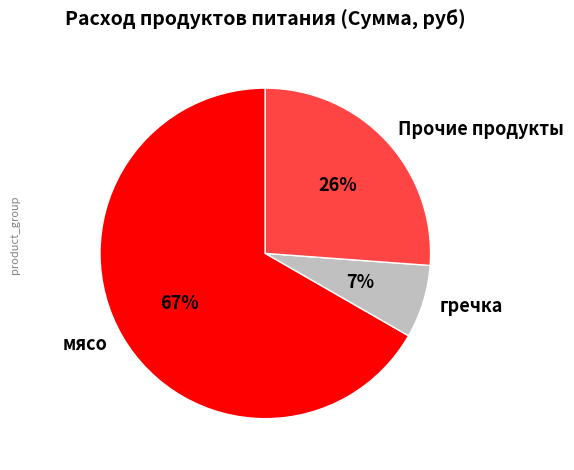

Do Прочие продукты and гречка together represent more than half of the pie?

No